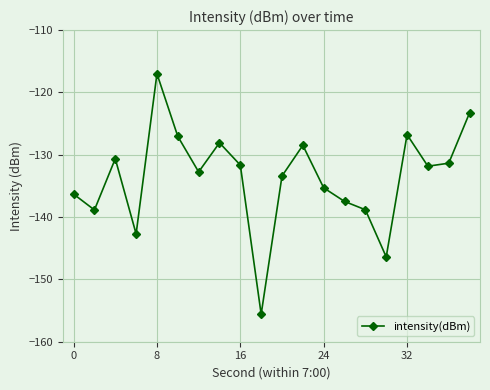

How many points are higher than both their immediate neighbors (excluding endpoints)?

5